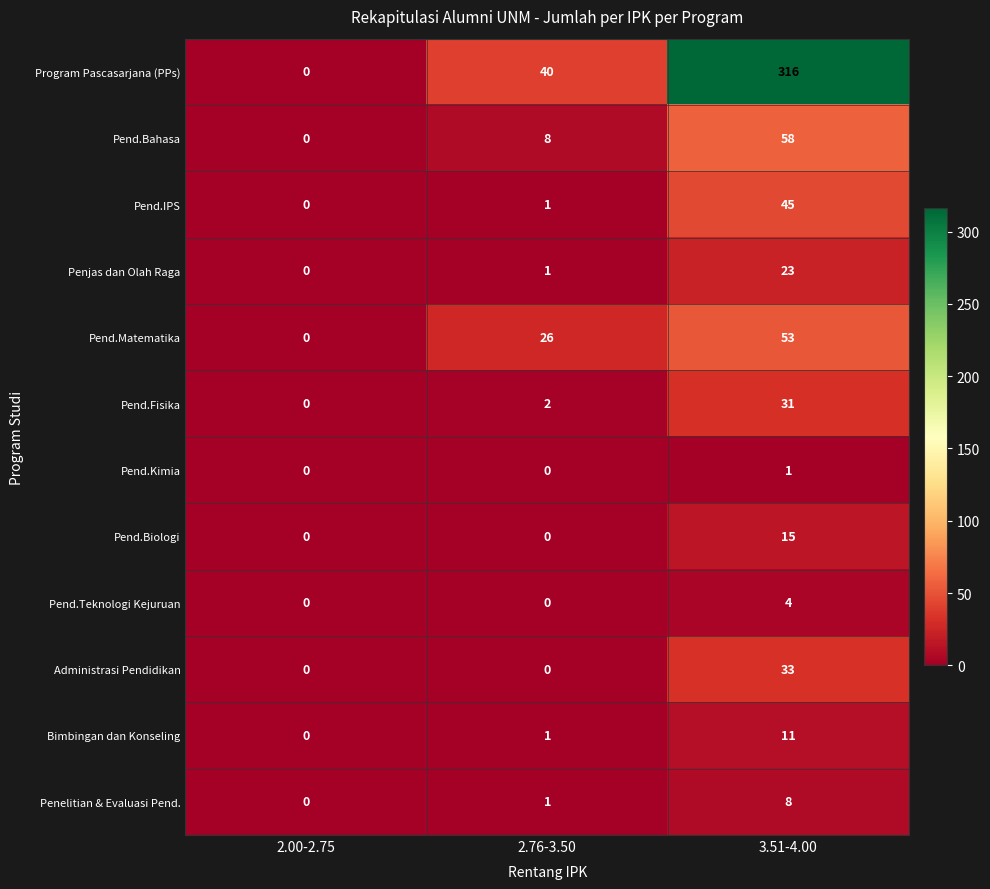

At 3.51-4.00, list the series in order from smallest to largest.

Pend.Kimia, Pend.Teknologi Kejuruan, Penelitian & Evaluasi Pend., Bimbingan dan Konseling, Pend.Biologi, Penjas dan Olah Raga, Pend.Fisika, Administrasi Pendidikan, Pend.IPS, Pend.Matematika, Pend.Bahasa, Program Pascasarjana (PPs)